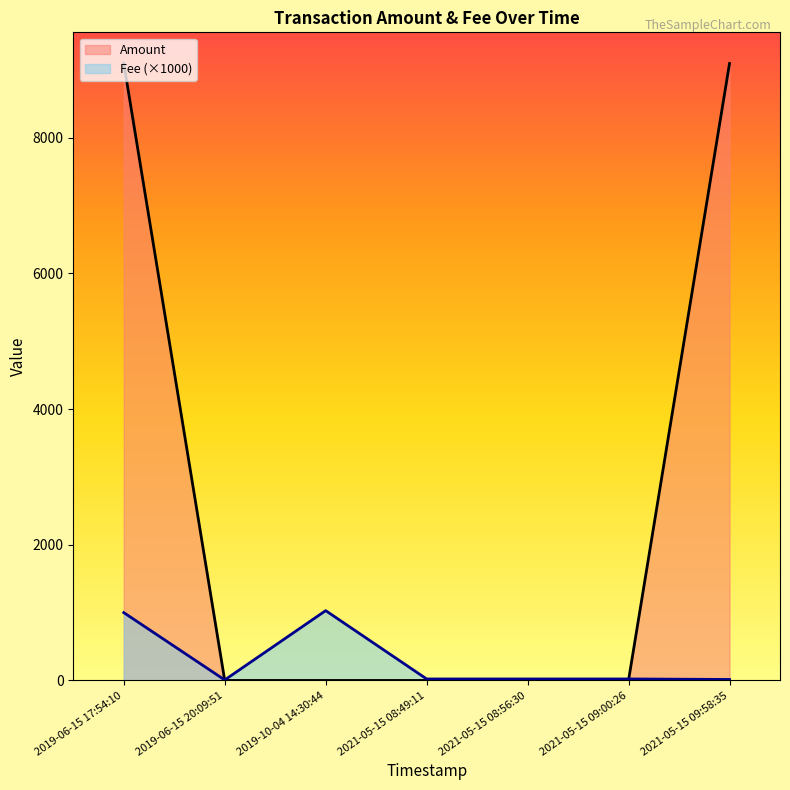

The value of Amount at 2019-06-15 17:54:10 is 2030.3. True or false?

False